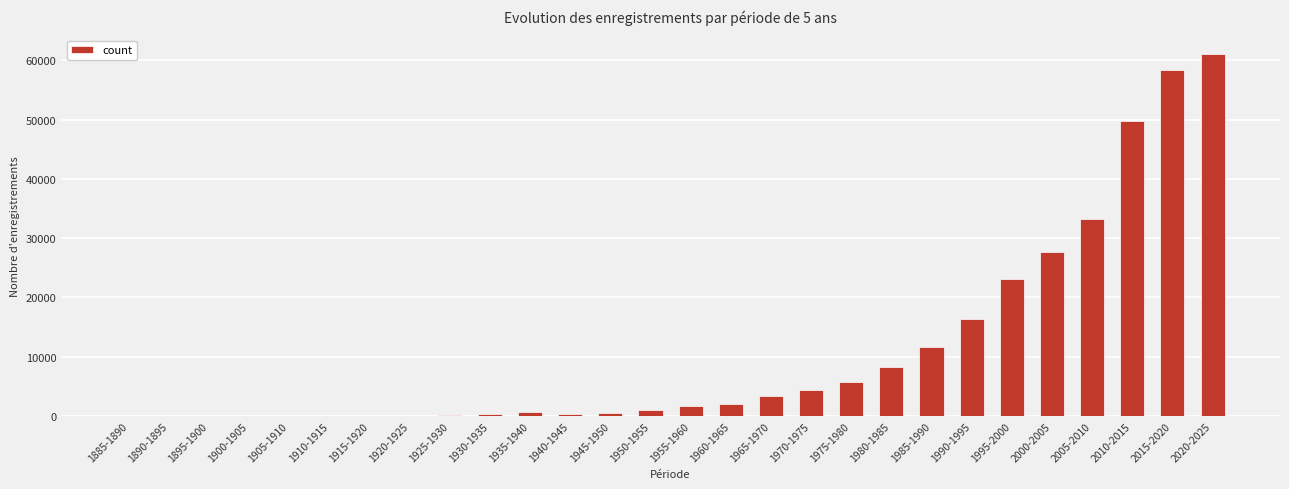

What is the maximum value shown in the chart?

61129